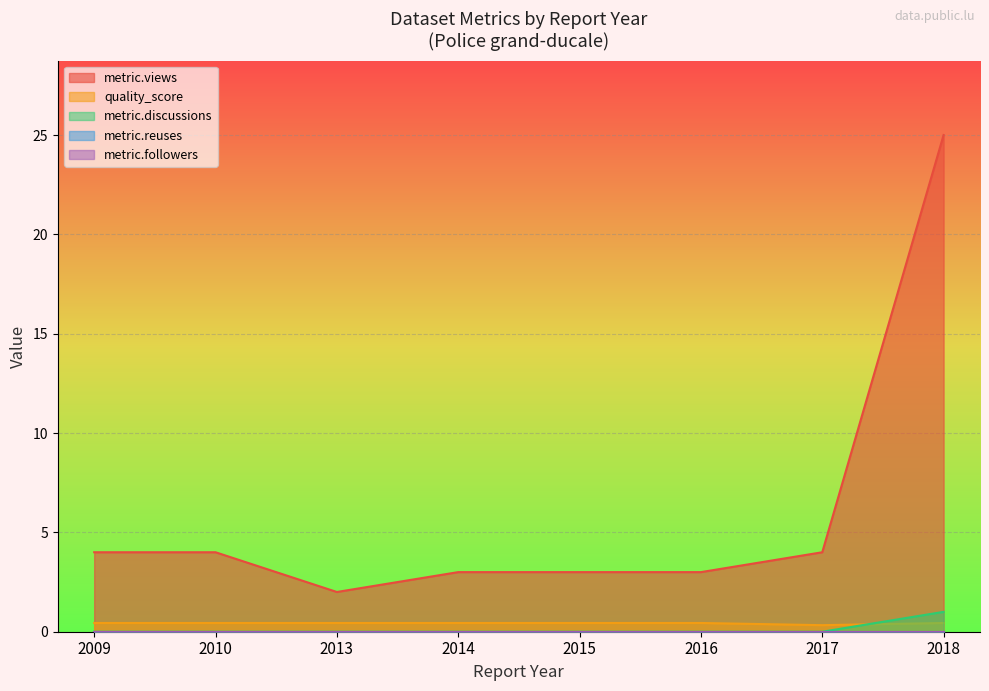

How many lines are shown in the chart?

5